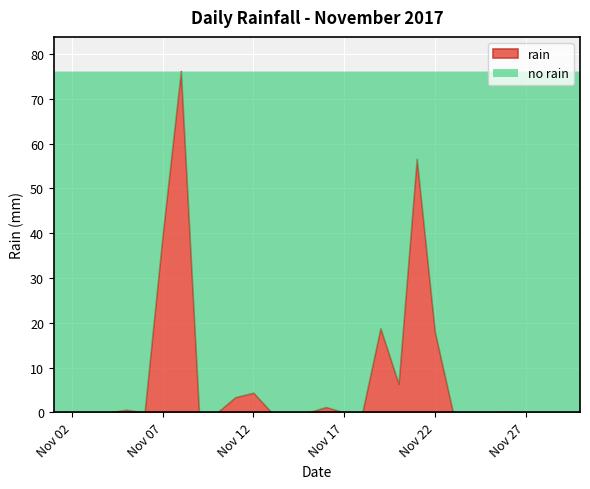

List the labels in order of value, smallest first.

2017-11-01, 2017-11-02, 2017-11-03, 2017-11-04, 2017-11-06, 2017-11-09, 2017-11-10, 2017-11-13, 2017-11-14, 2017-11-15, 2017-11-17, 2017-11-18, 2017-11-23, 2017-11-24, 2017-11-25, 2017-11-27, 2017-11-28, 2017-11-29, 2017-11-30, 2017-11-26, 2017-11-05, 2017-11-16, 2017-11-11, 2017-11-12, 2017-11-20, 2017-11-22, 2017-11-19, 2017-11-07, 2017-11-21, 2017-11-08